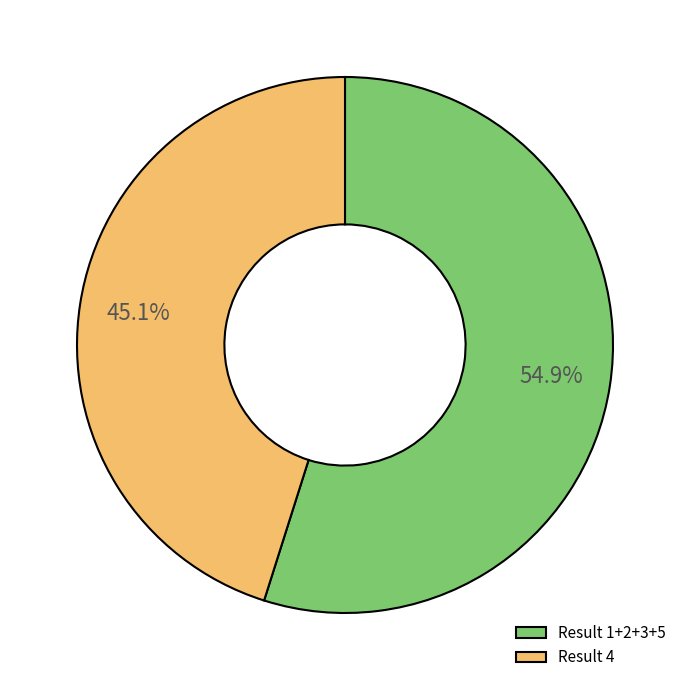

What percentage is NOT represented by Result 1+2+3+5?

45.1%